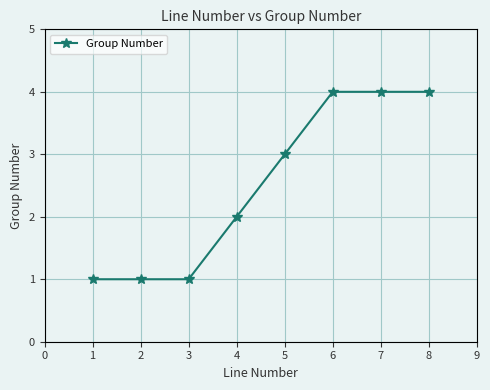

What is the maximum value shown in the chart?

4